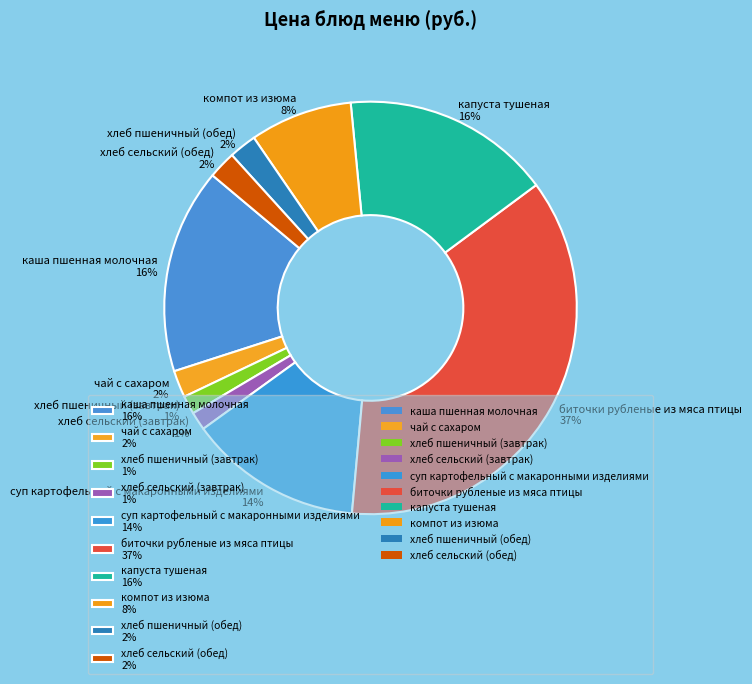

Between каша пшенная молочная 16% and хлеб пшеничный (завтрак) 1%, which is larger?

каша пшенная молочная 16%